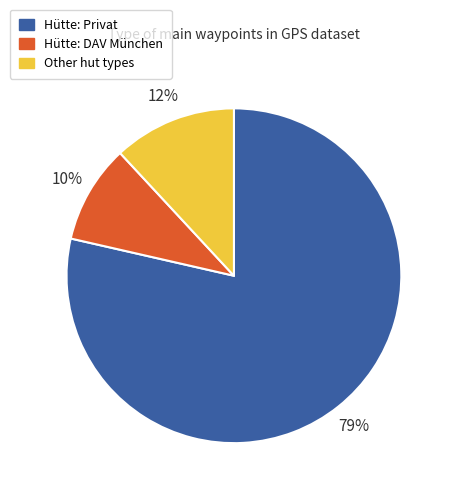

Does any single category account for the majority?

Yes